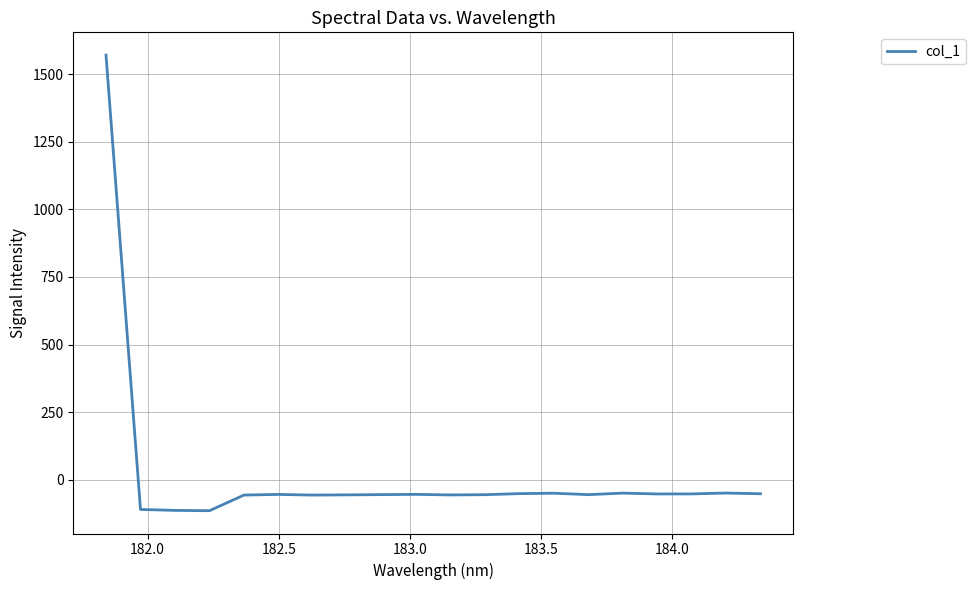

What is the difference between the maximum and minimum values?

1686.5